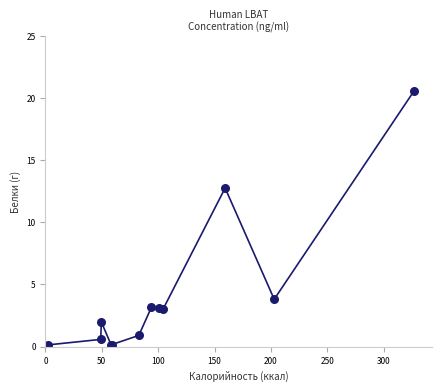

What Y value in the scatter plot is closest to 10?

12.8